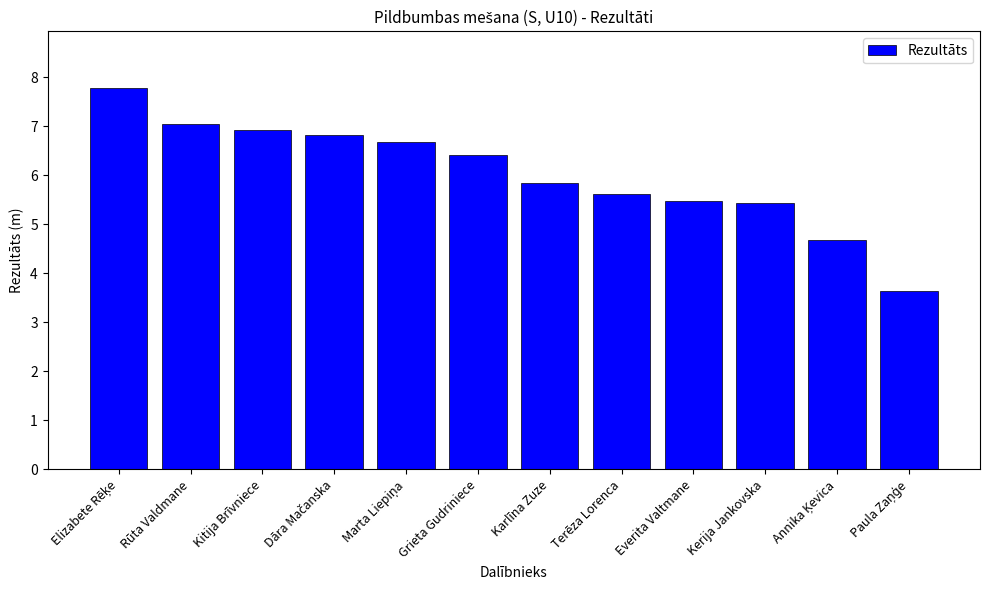

What is the maximum value shown in the chart?

7.8